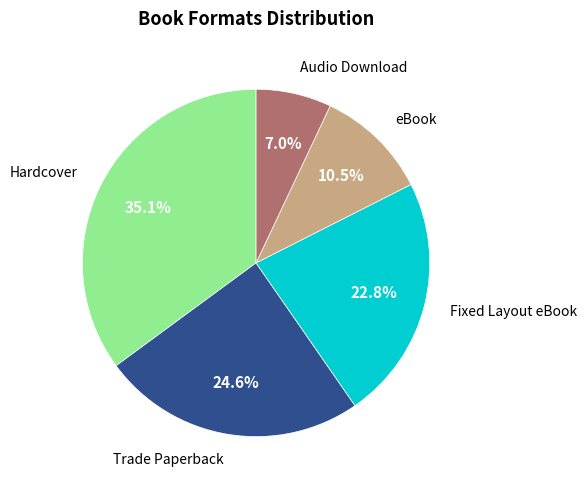

To the nearest percent, what is the average slice percentage?

20%